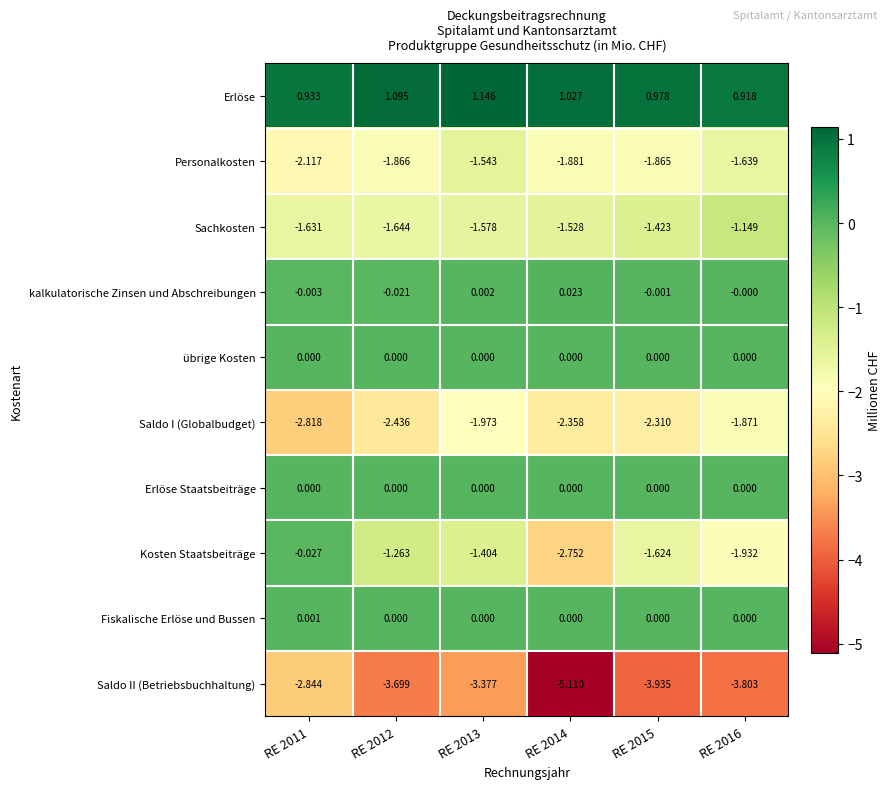

Is the value of Saldo I (Globalbudget) at RE 2013 greater than the value of Personalkosten at RE 2015?

No